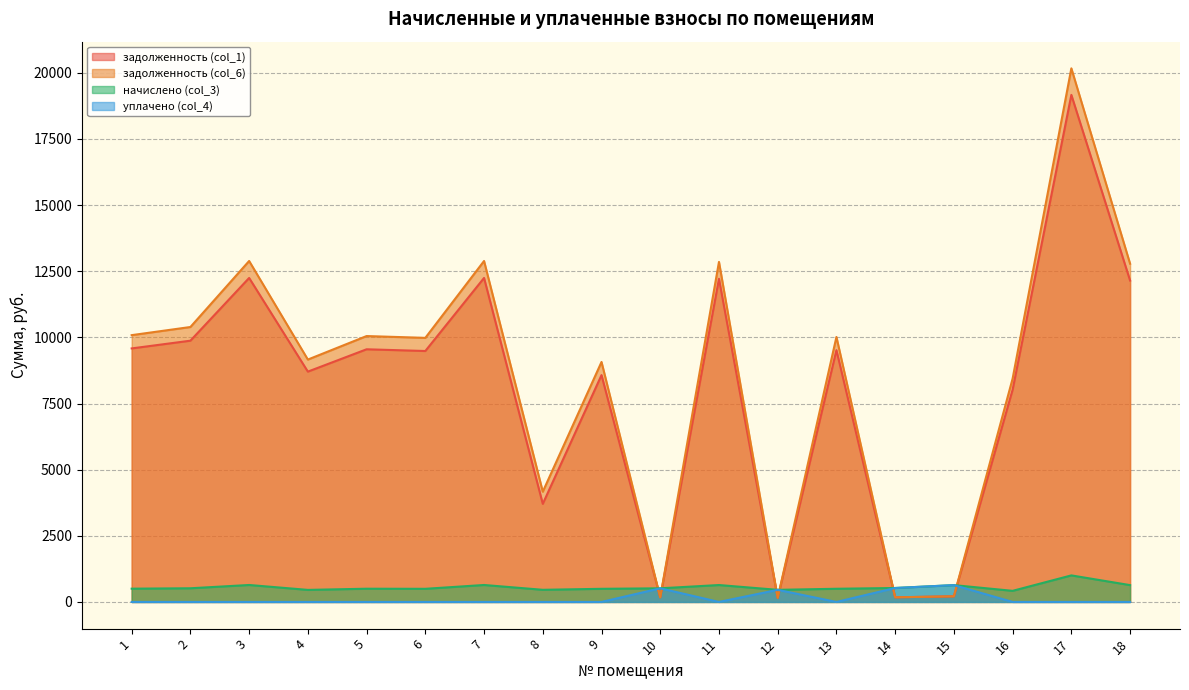

What is the average value of the начислено (col_3) series?

558.0